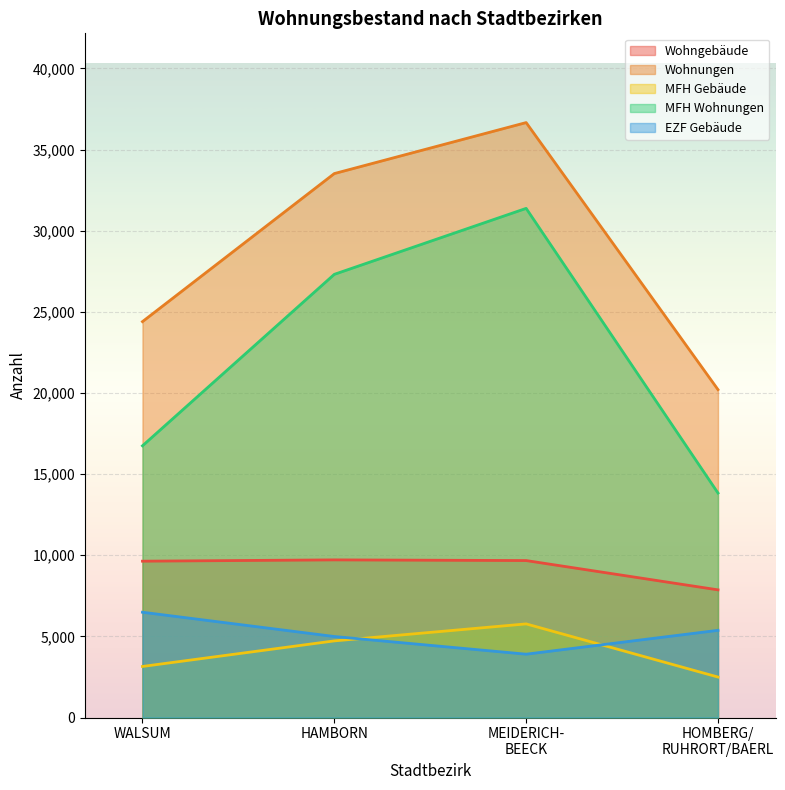

True or false: Wohngebäude has more than 2 points higher than both neighbors.

False